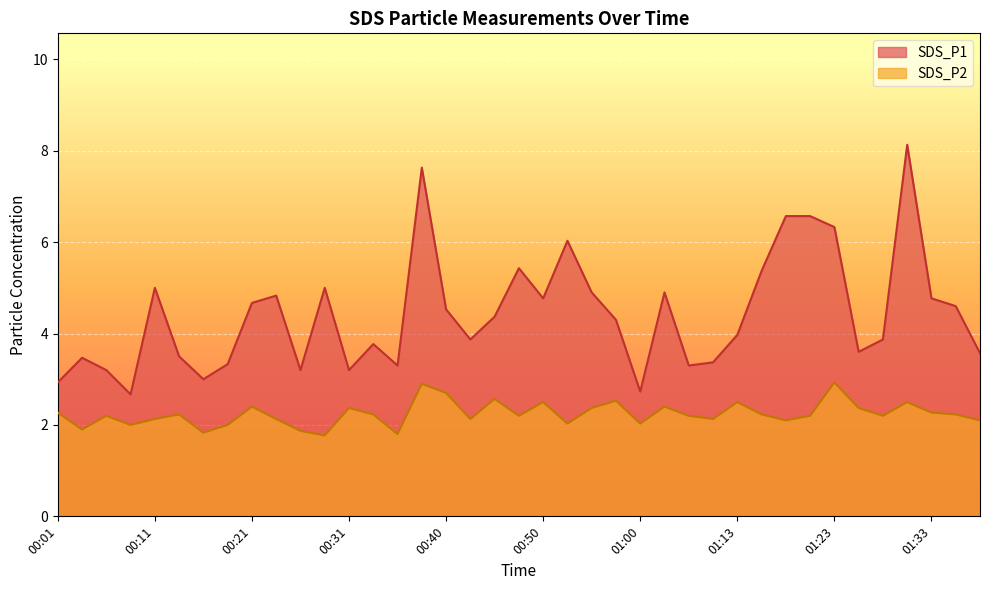

Where is SDS_P1 nearest to the value 5?

00:11